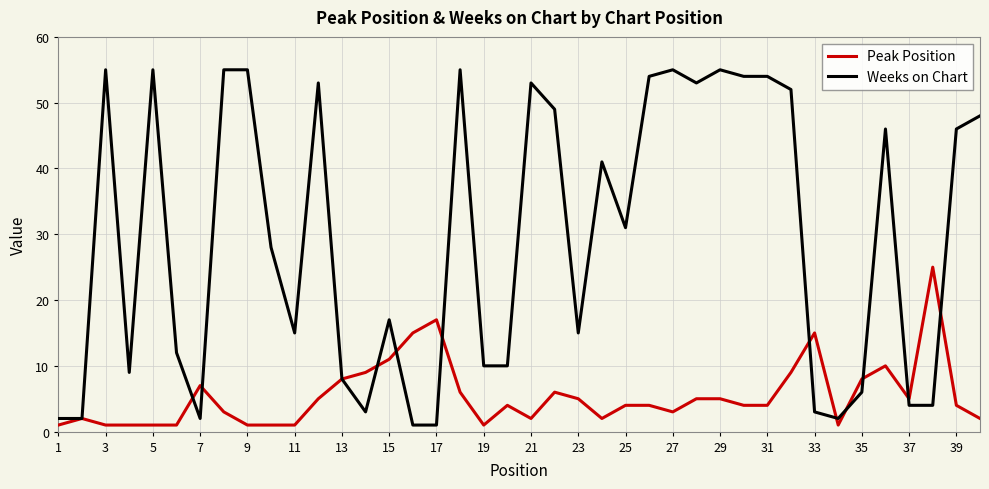

What is the sum of all Peak Position values?

219